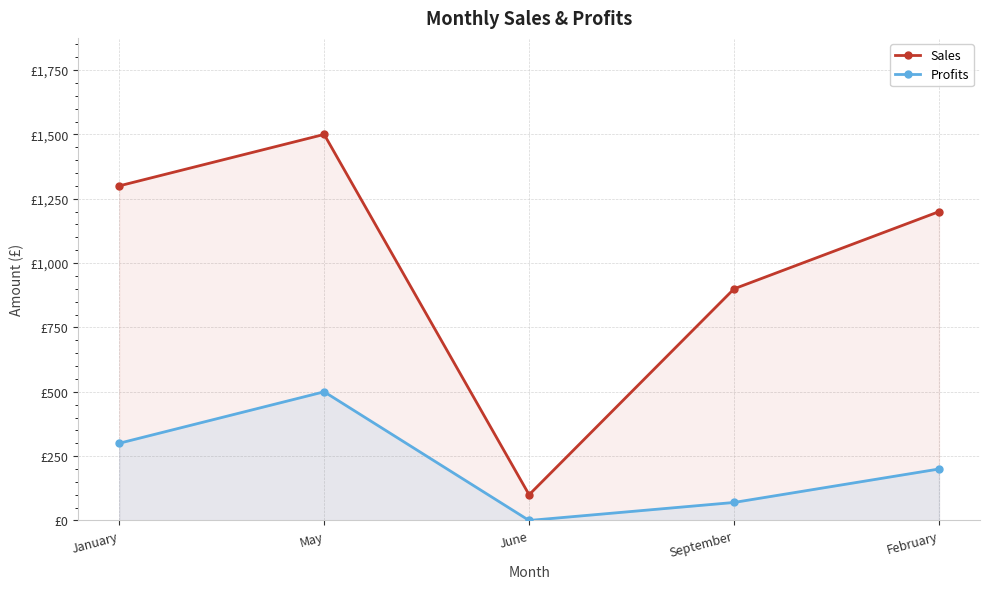

True or false: Sales and Profits cross at least once.

False